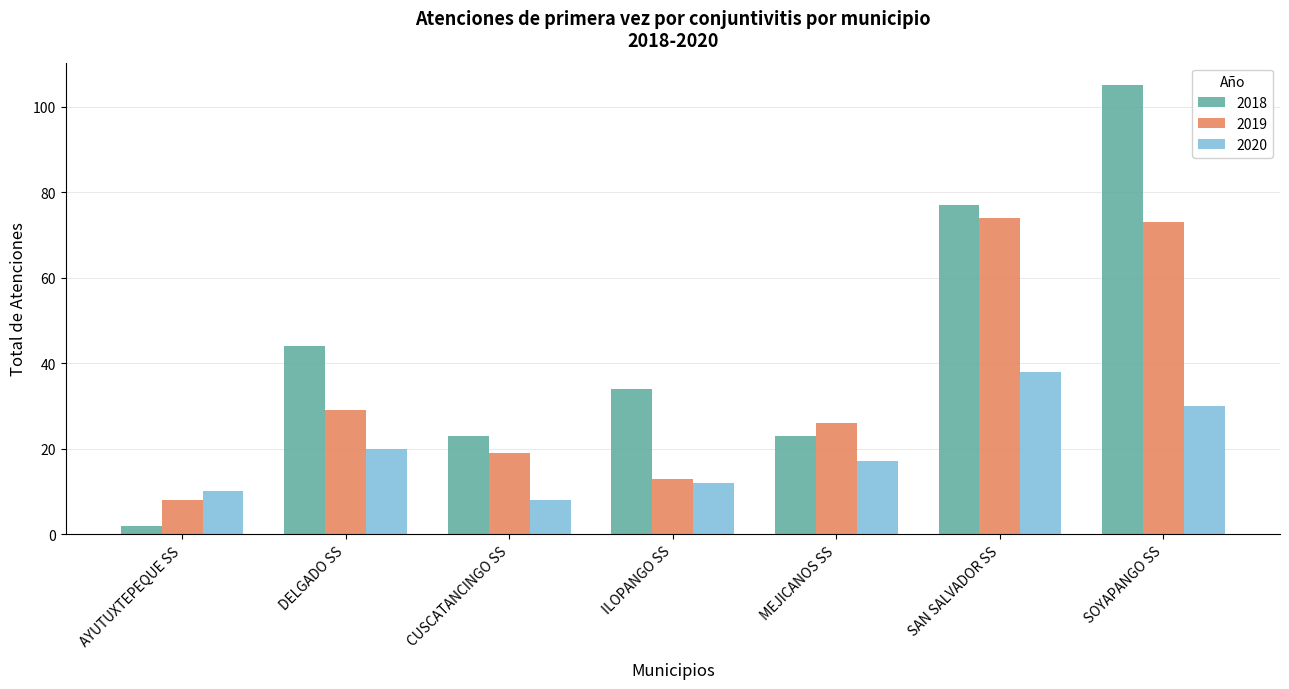

What are all the series names shown in the legend?

2018, 2019, 2020